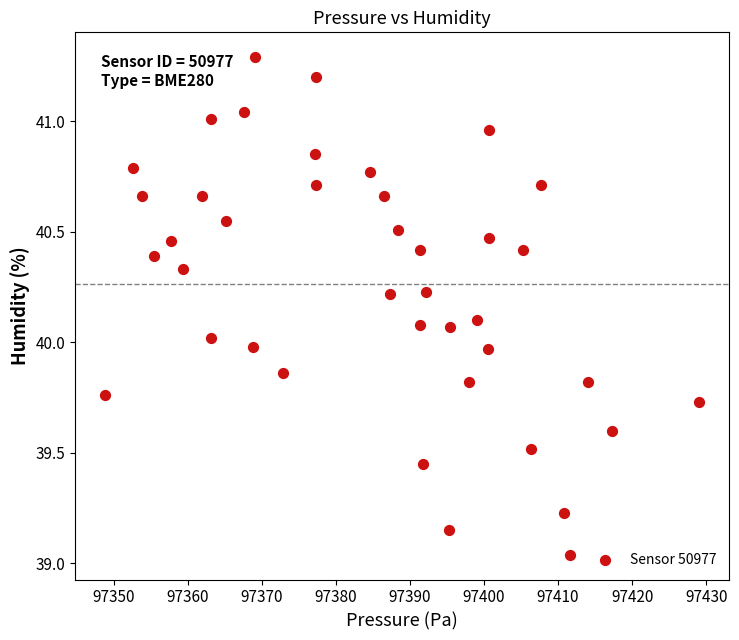

What is the range of X values (max minus min)?

80.3